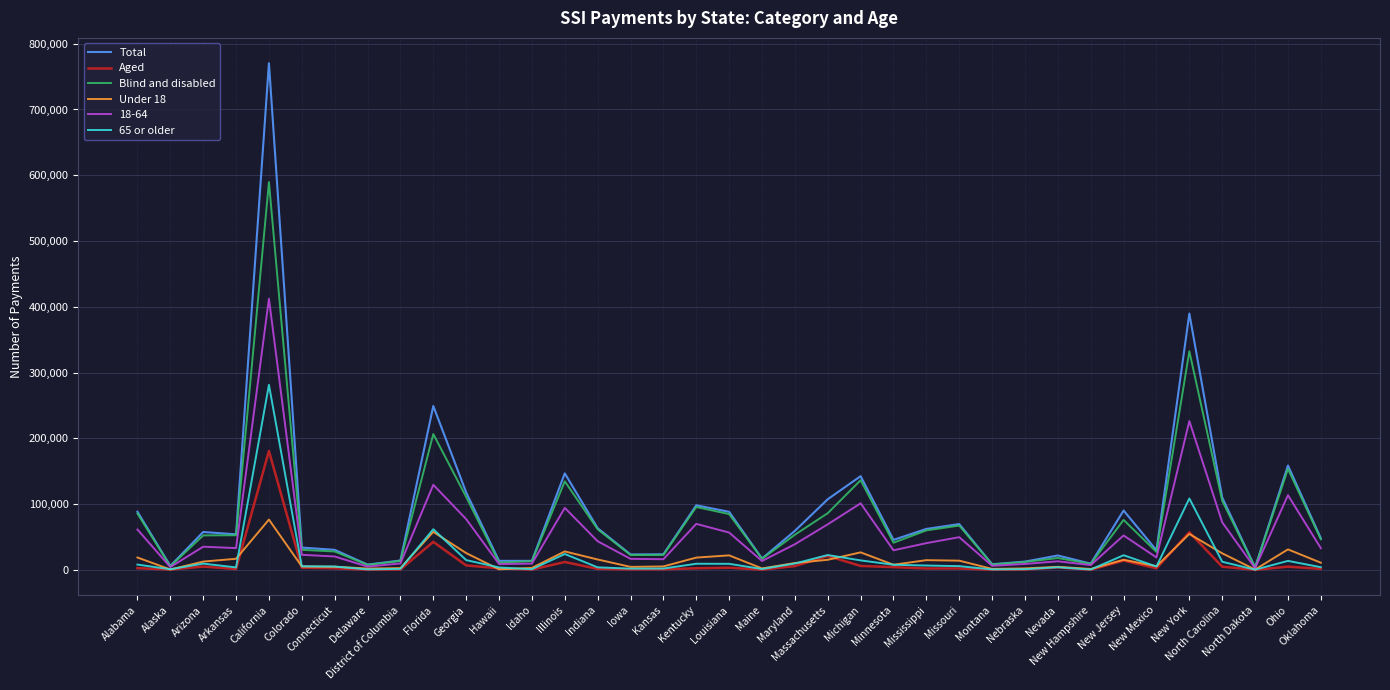

What is the smallest value displayed?

213